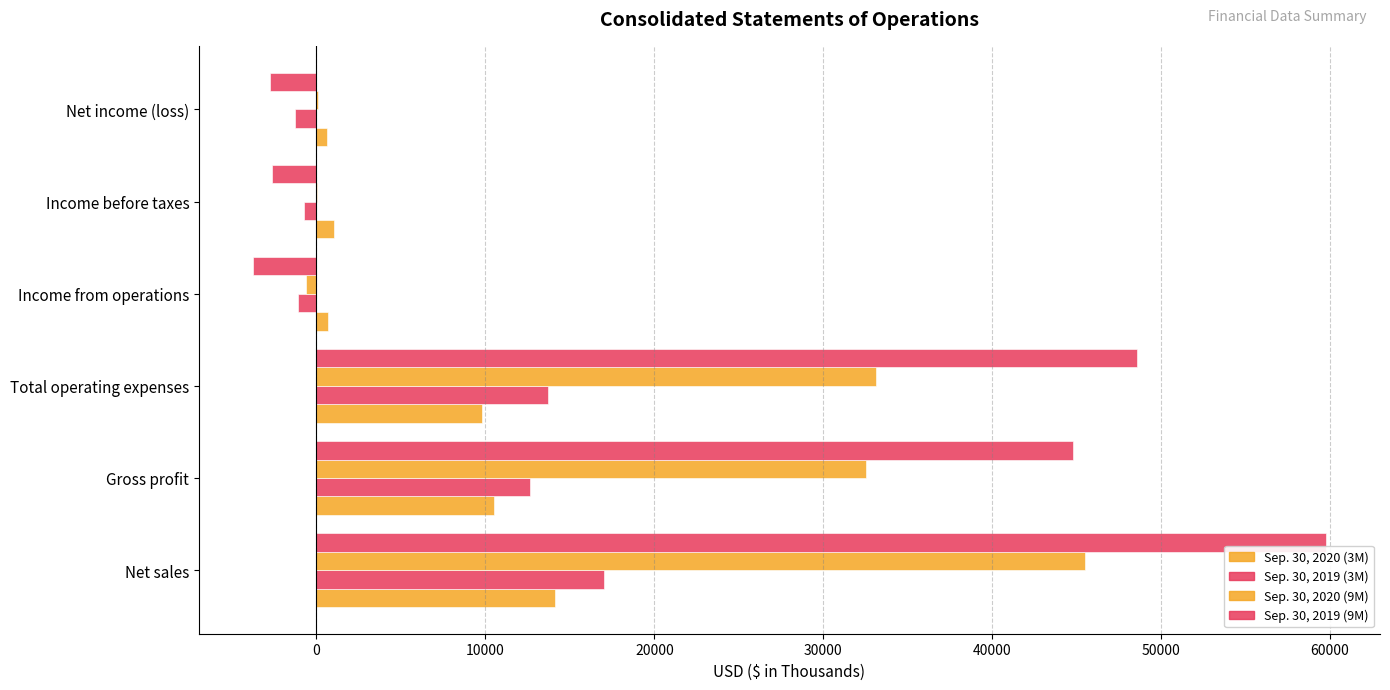

How many series are shown in this chart?

4